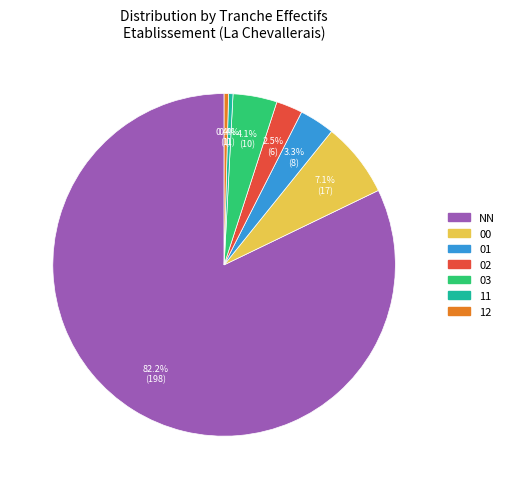

What portion of the pie excludes 11?

99.6%